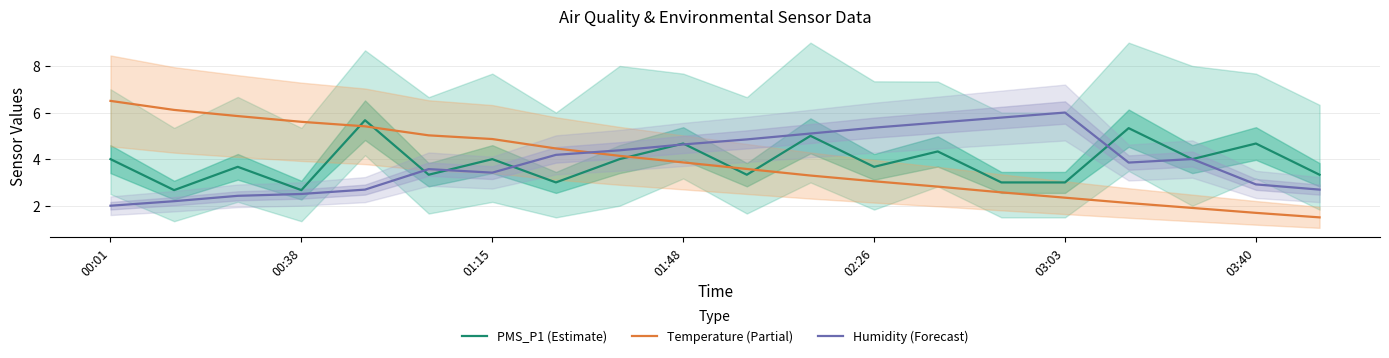

What is the maximum value for PMS_P1 (Estimate)?

5.7